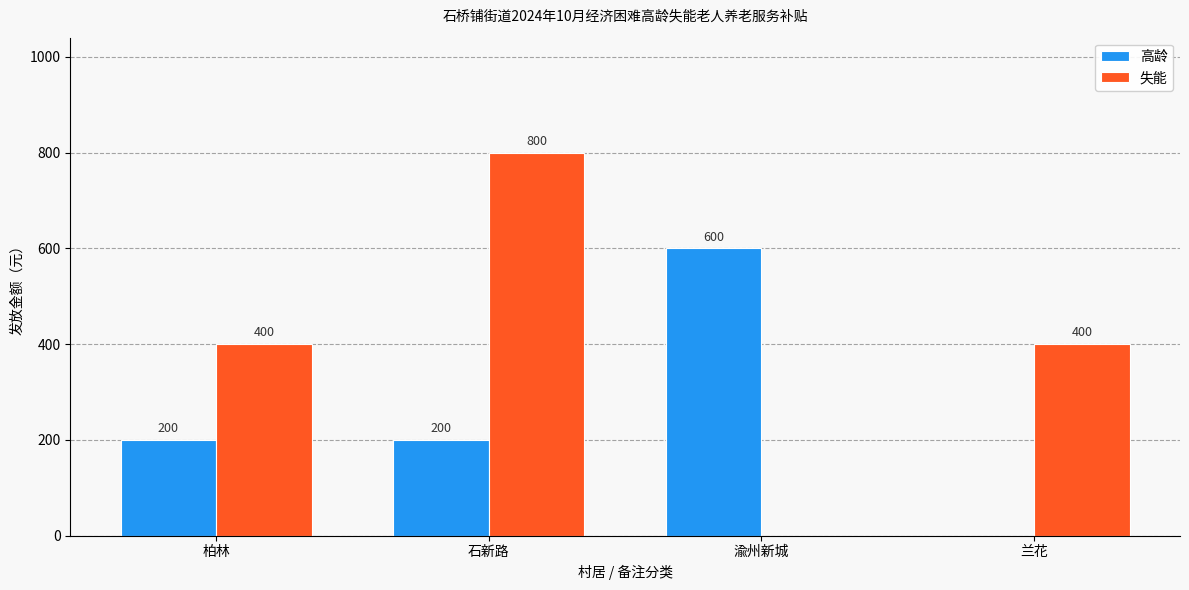

Count the number of data series in this chart.

2